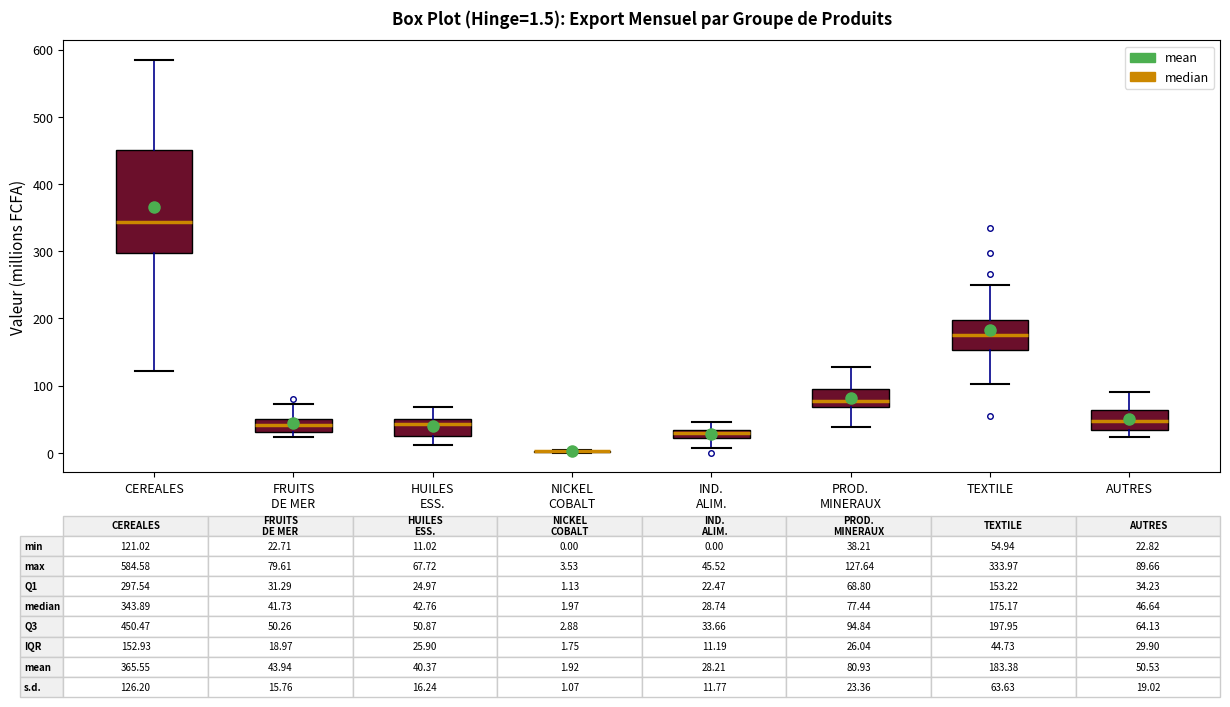

Which box is the tallest, from its lower edge to its upper edge?

CEREALES